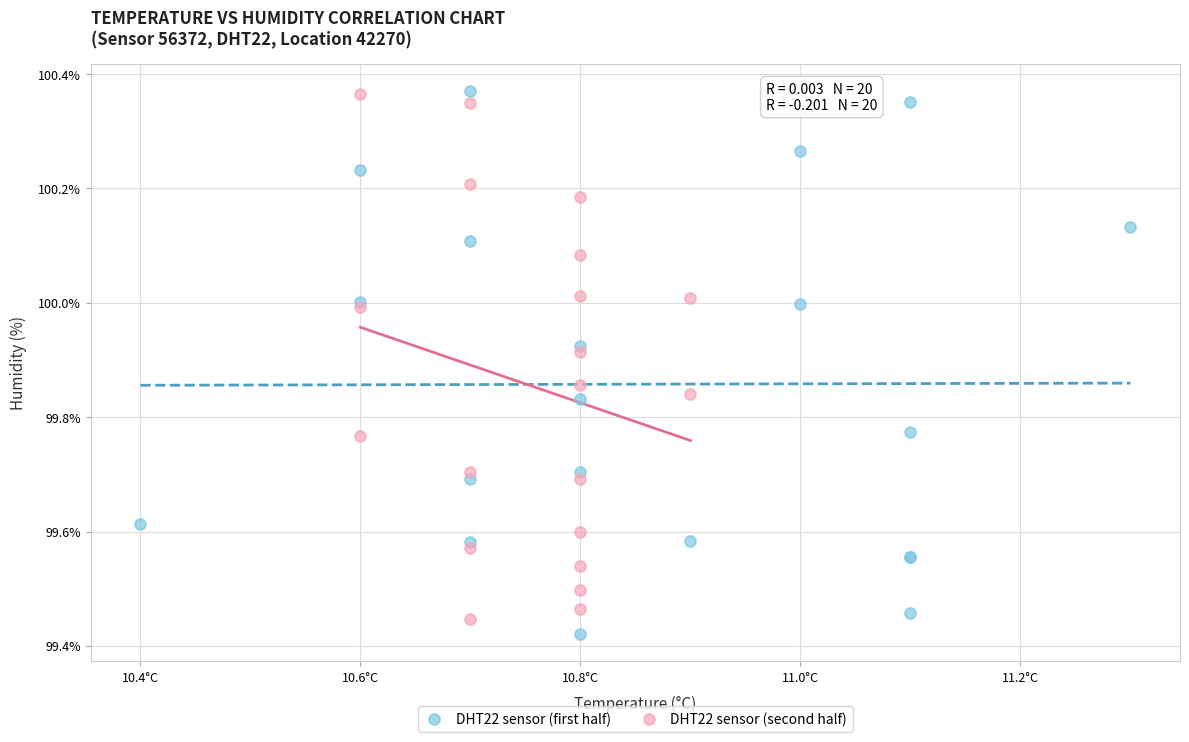

What are all the series names shown in the legend?

DHT22 sensor (first half), DHT22 sensor (second half)